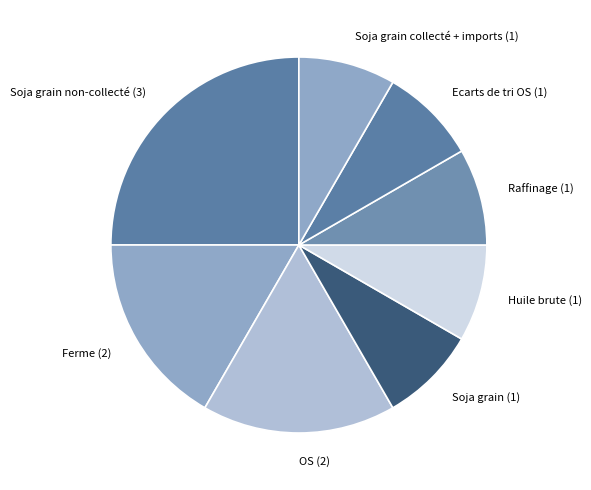

Count the number of slices in the pie.

8